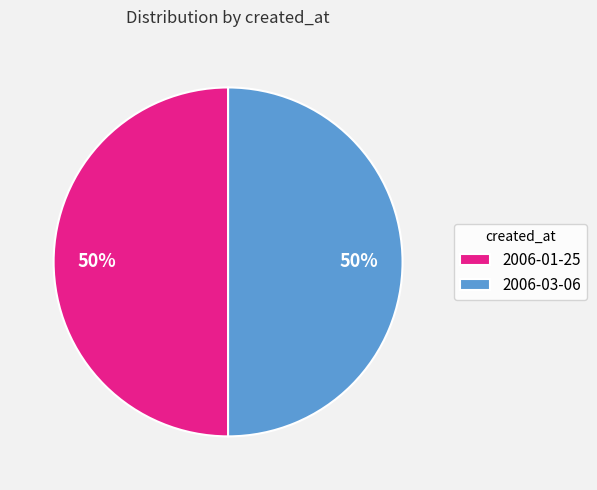

To the nearest percent, what is the average slice percentage?

50%